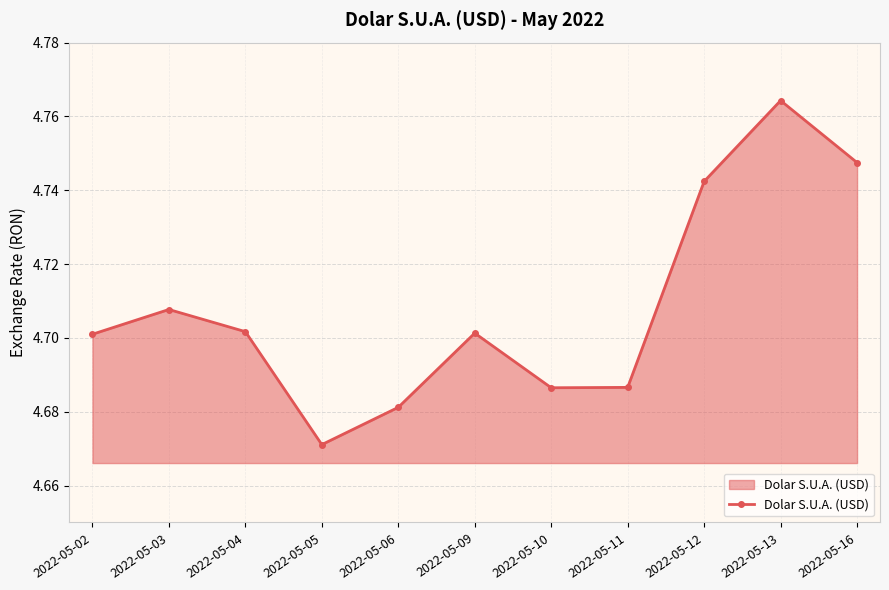

What is the difference between the maximum and minimum values?

0.1